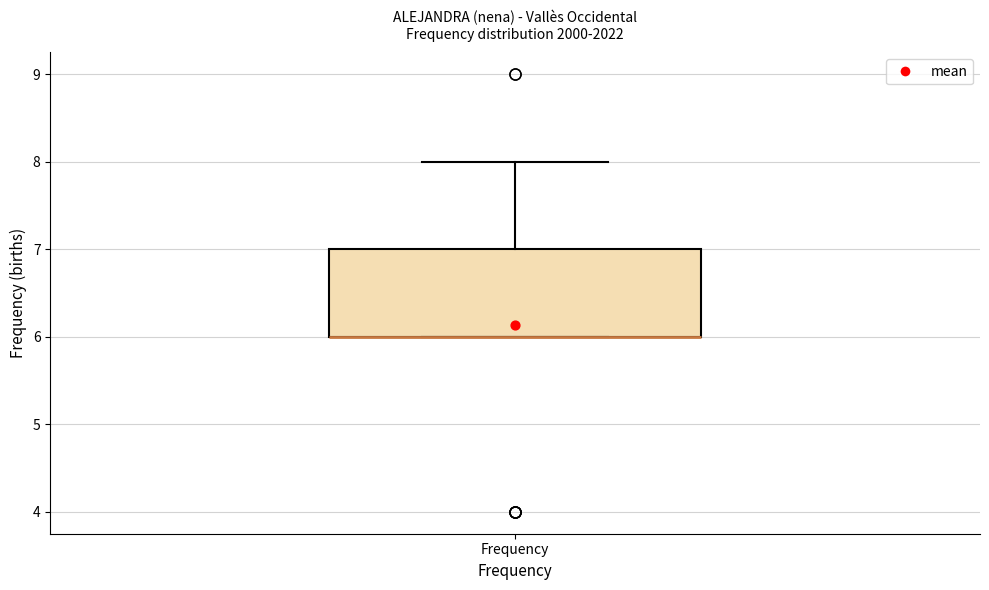

Read this box plot against the y-axis: the position of the median line, the range covered by the box, and the ends of both whiskers. The values are not printed on the chart, so give them approximately, as read against the axis.

median 6 (drawn on the box's lower edge), box 6 to 7, whiskers 6 to 8